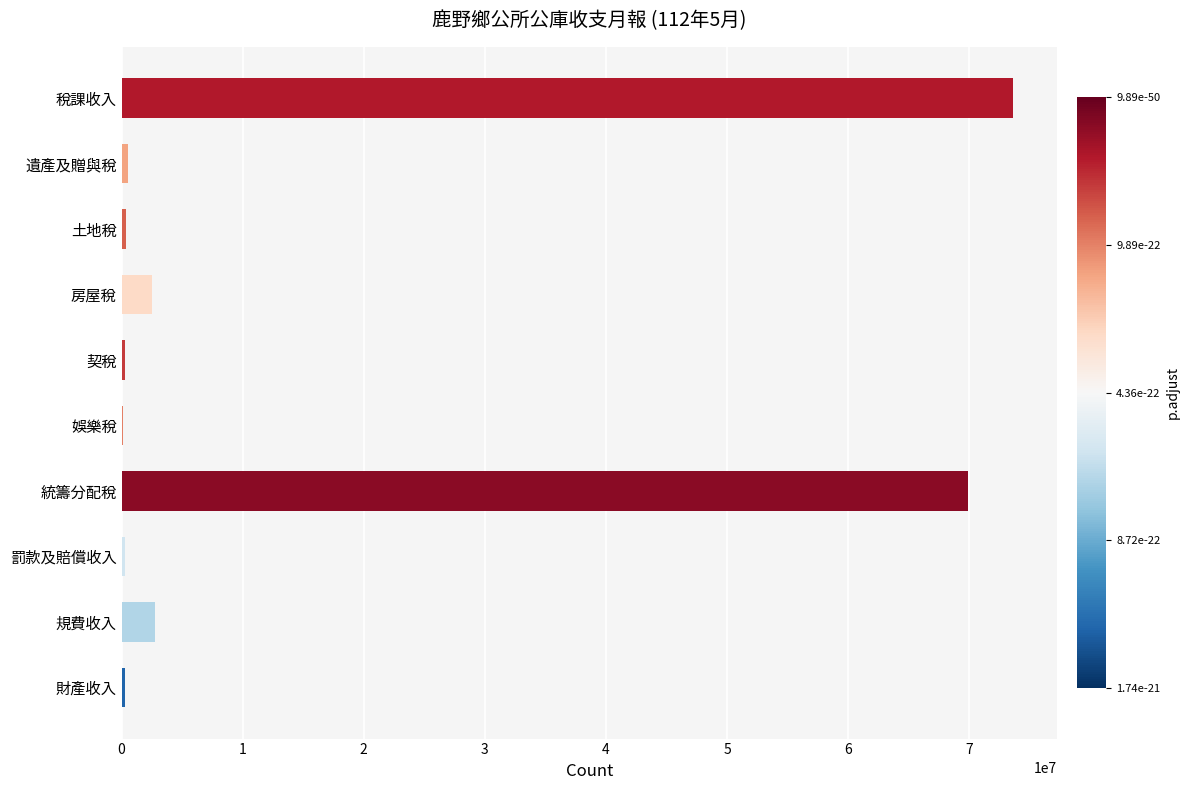

Count the number of categories in the chart.

10